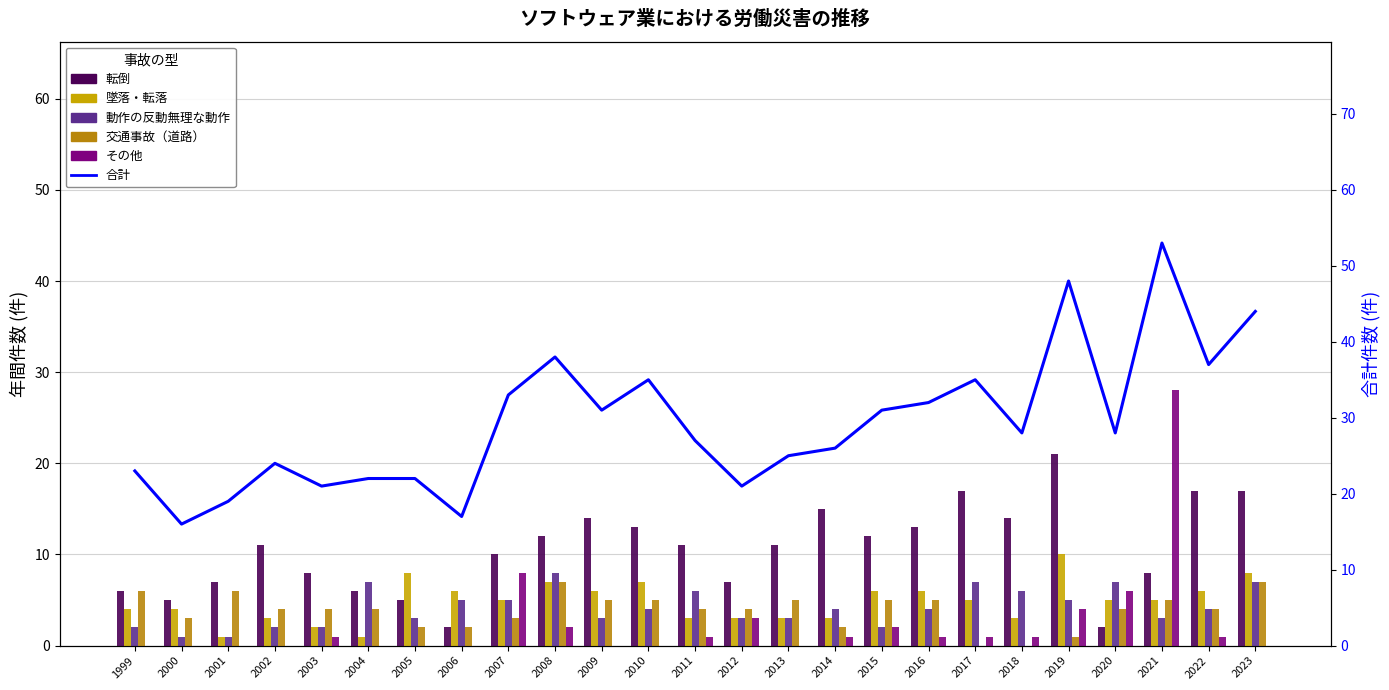

What is the value of the 動作の反動無理な動作 bar at the 23rd from the left?

3